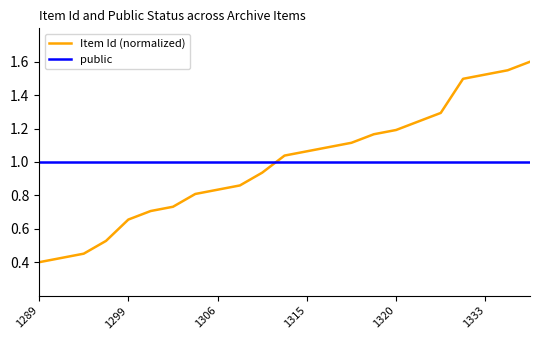

How many times do public and Item Id (normalized) cross each other?

1